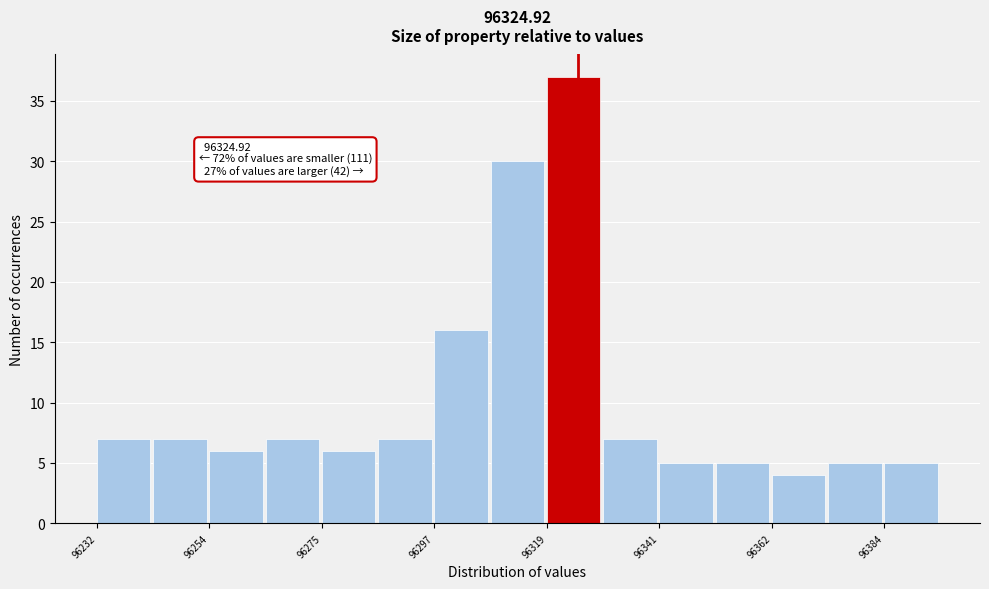

Read against the x-axis, roughly where is the centre of the tallest bar?

96325